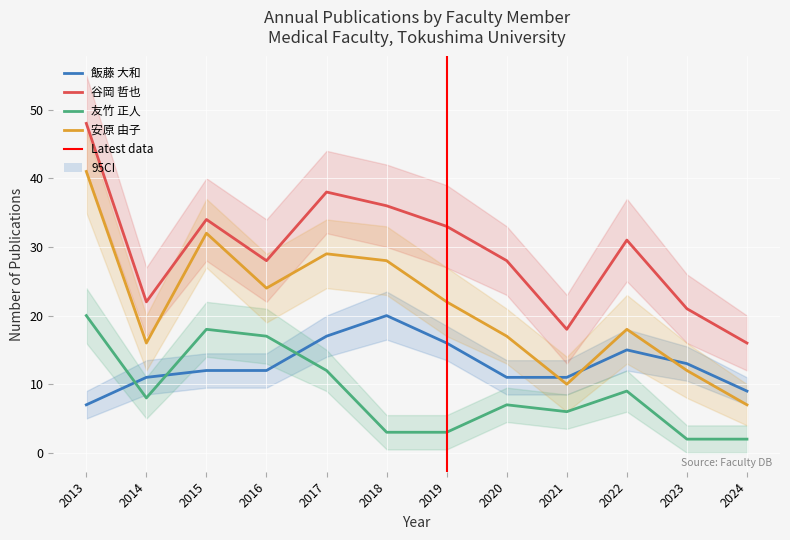

At which label does 飯藤 大和 first exceed 12?

2017